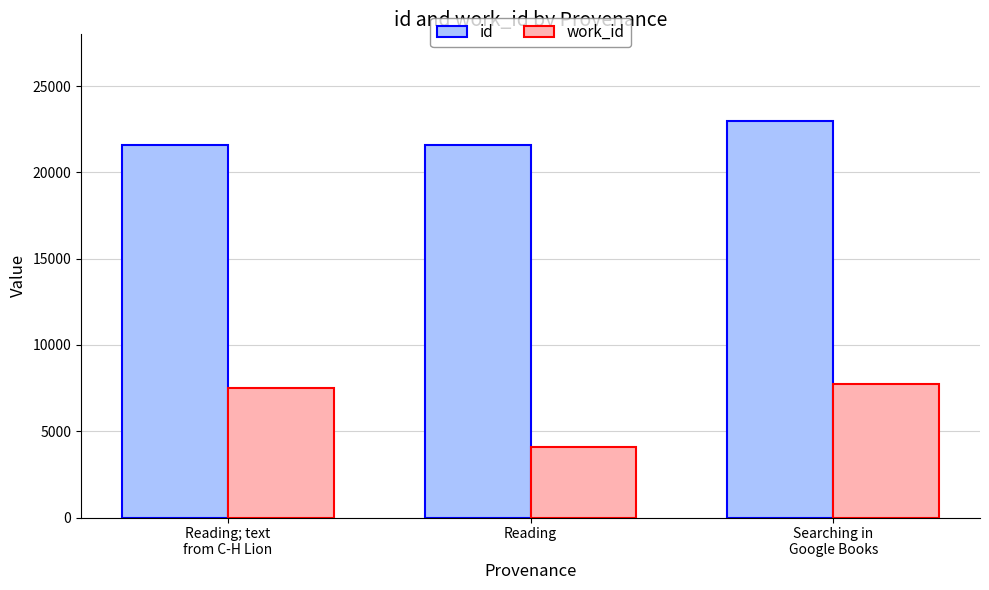

What is the approximate value of id at Reading; text
from C-H Lion?

21576.0